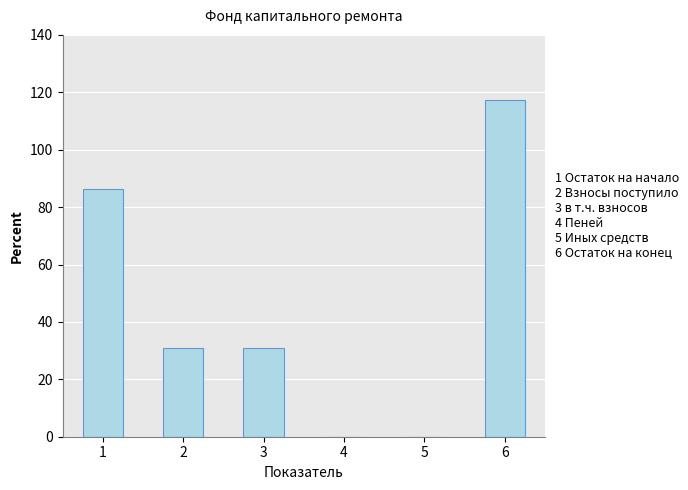

The chart shows a value of 40.8 at 2. True or false?

False